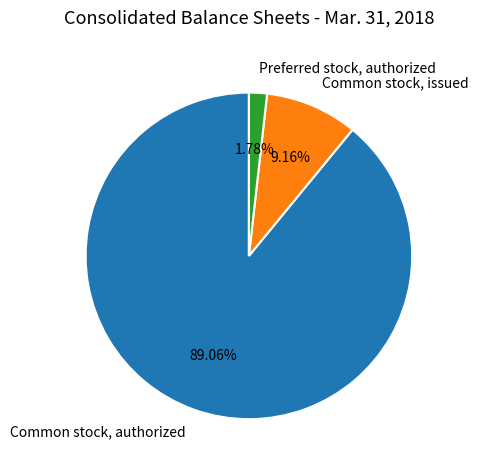

What is the ratio of the value at Common stock, issued to the value at Preferred stock, authorized?

5.1